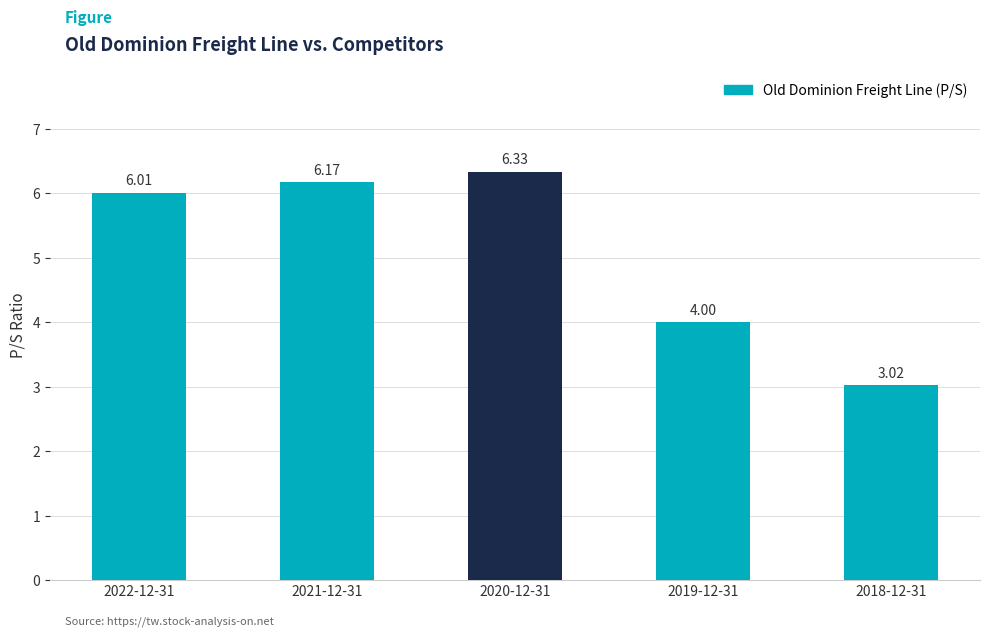

Between 2018-12-31 and 2022-12-31, which is larger?

2022-12-31